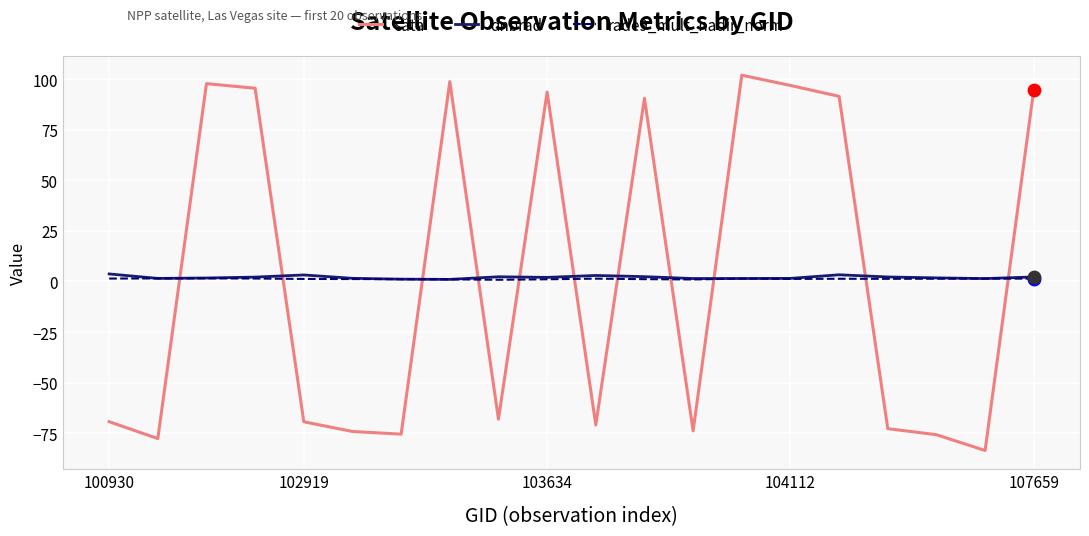

How many intersections are there between sata and dnbrad?

11